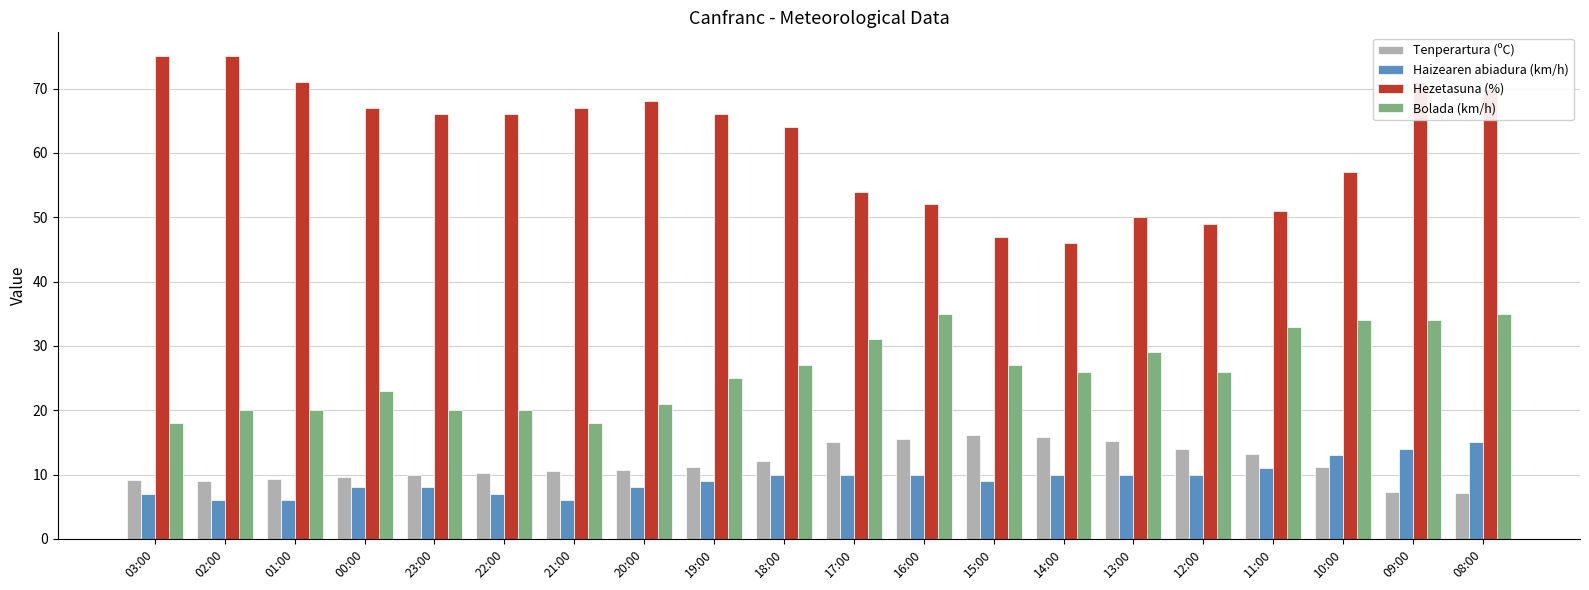

Does the chart contain stacked bars?

No